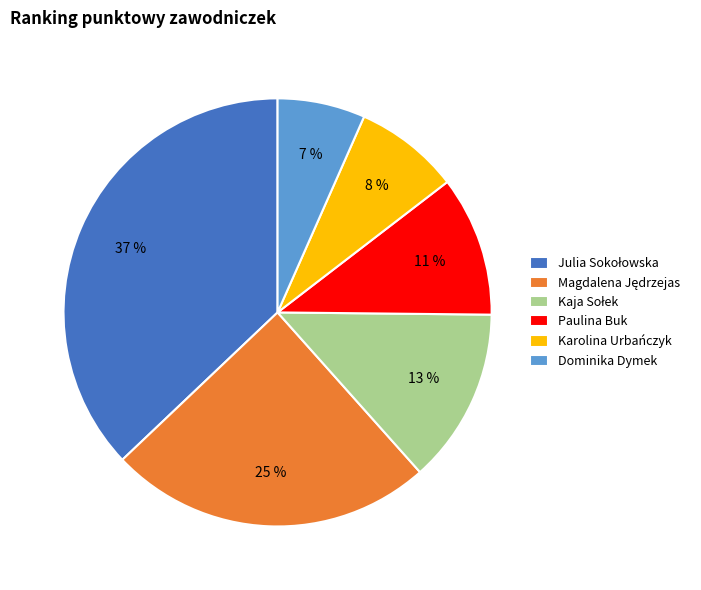

To the nearest percent, what percentage of the pie is Paulina Buk?

11%